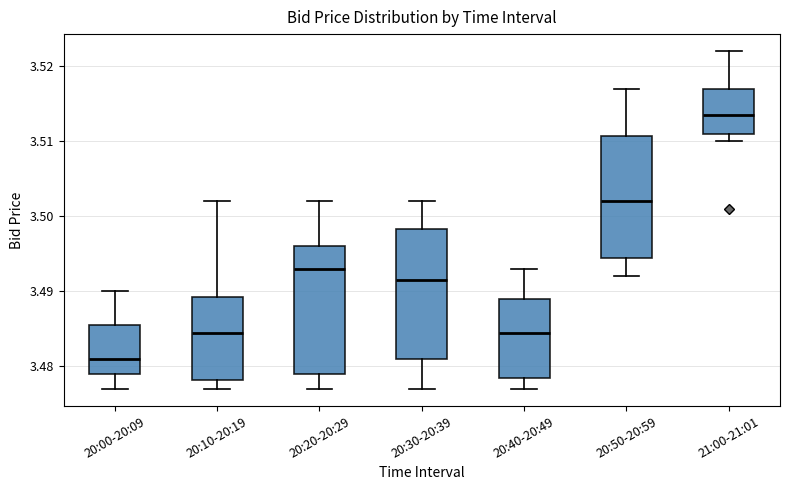

Reading left to right, transcribe this box plot: for each box, give where its median line is, the range the box spans, and where its two whiskers end, as read against the y-axis. The values are not printed on the chart, so give them approximately, as read against the axis.

20:00-20:09: median 3.481, box 3.479 to 3.486, whiskers 3.477 to 3.490
20:10-20:19: median 3.485, box 3.478 to 3.489, whiskers 3.477 to 3.502
20:20-20:29: median 3.493, box 3.479 to 3.496, whiskers 3.477 to 3.502
20:30-20:39: median 3.492, box 3.481 to 3.498, whiskers 3.477 to 3.502
20:40-20:49: median 3.485, box 3.479 to 3.489, whiskers 3.477 to 3.493
20:50-20:59: median 3.502, box 3.495 to 3.511, whiskers 3.492 to 3.517
21:00-21:01: median 3.514, box 3.511 to 3.517, whiskers 3.510 to 3.522